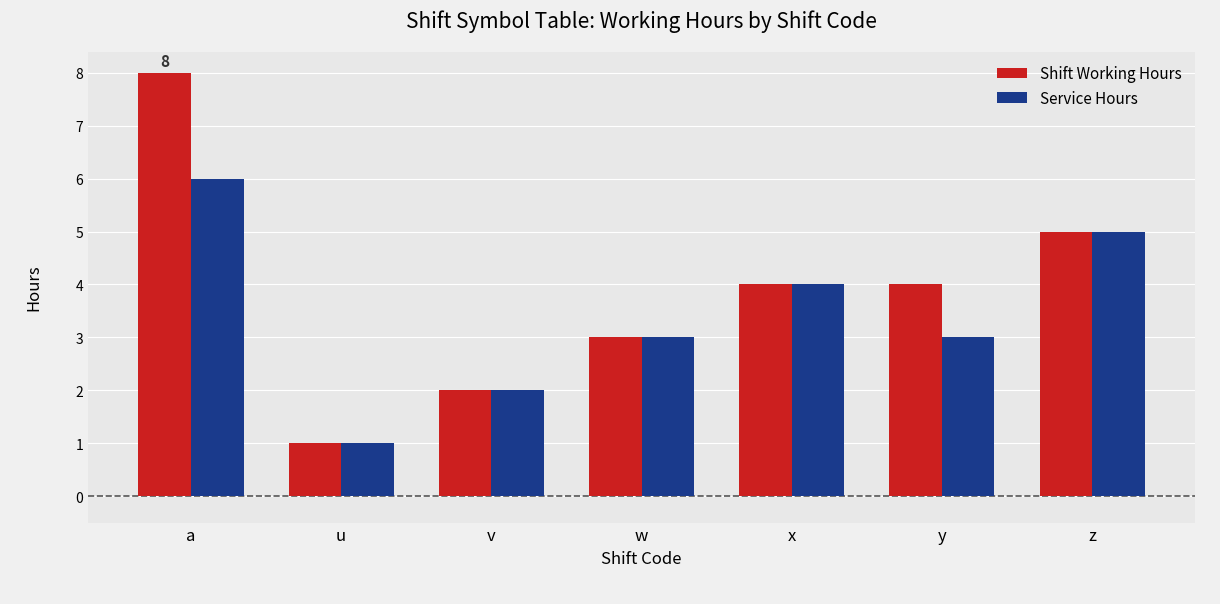

What is the difference between the Service Hours values at x and w?

1